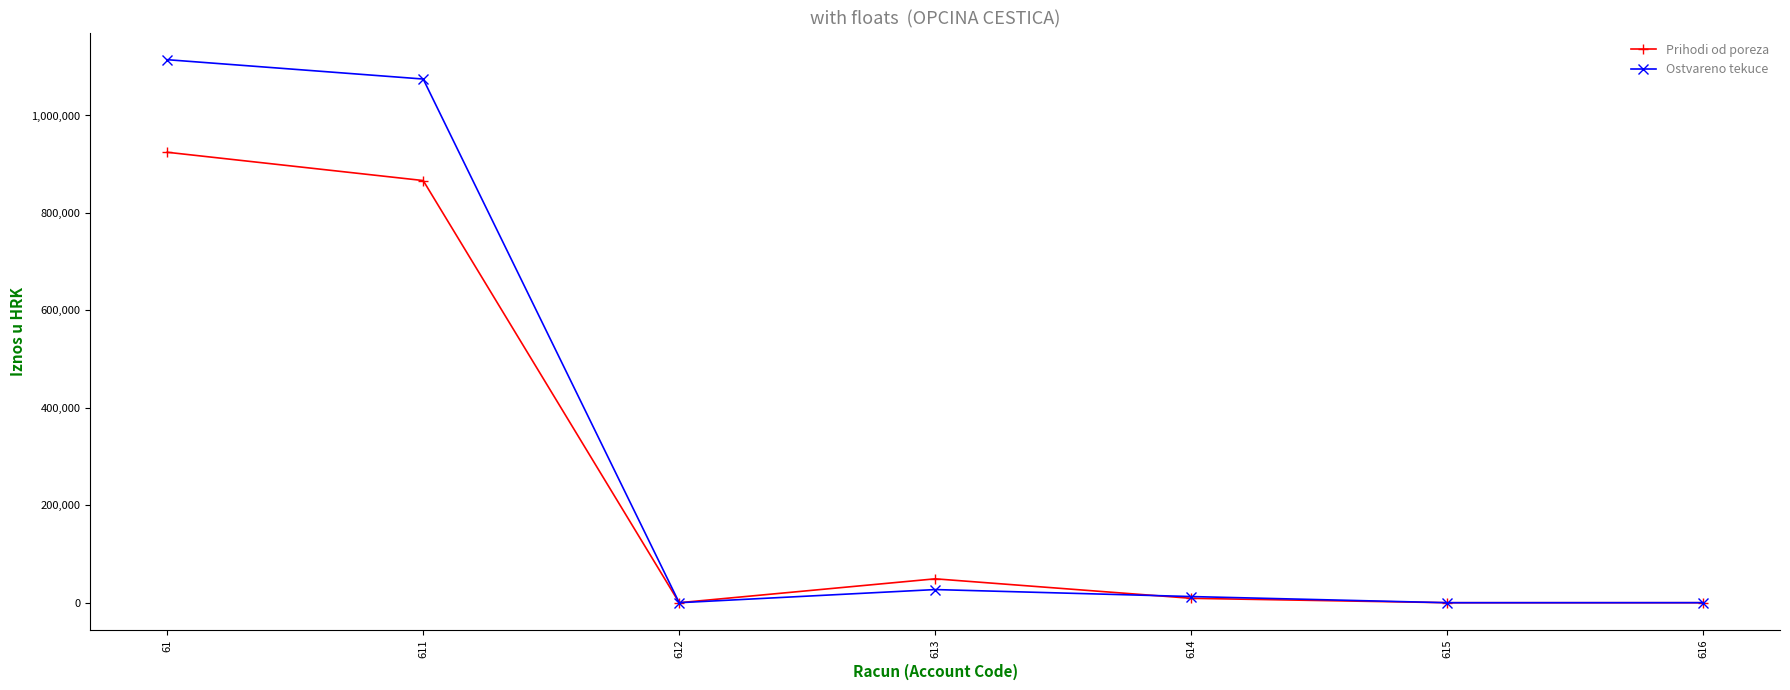

True or false: Prihodi od poreza has a value of 9030.8 at 614.

True